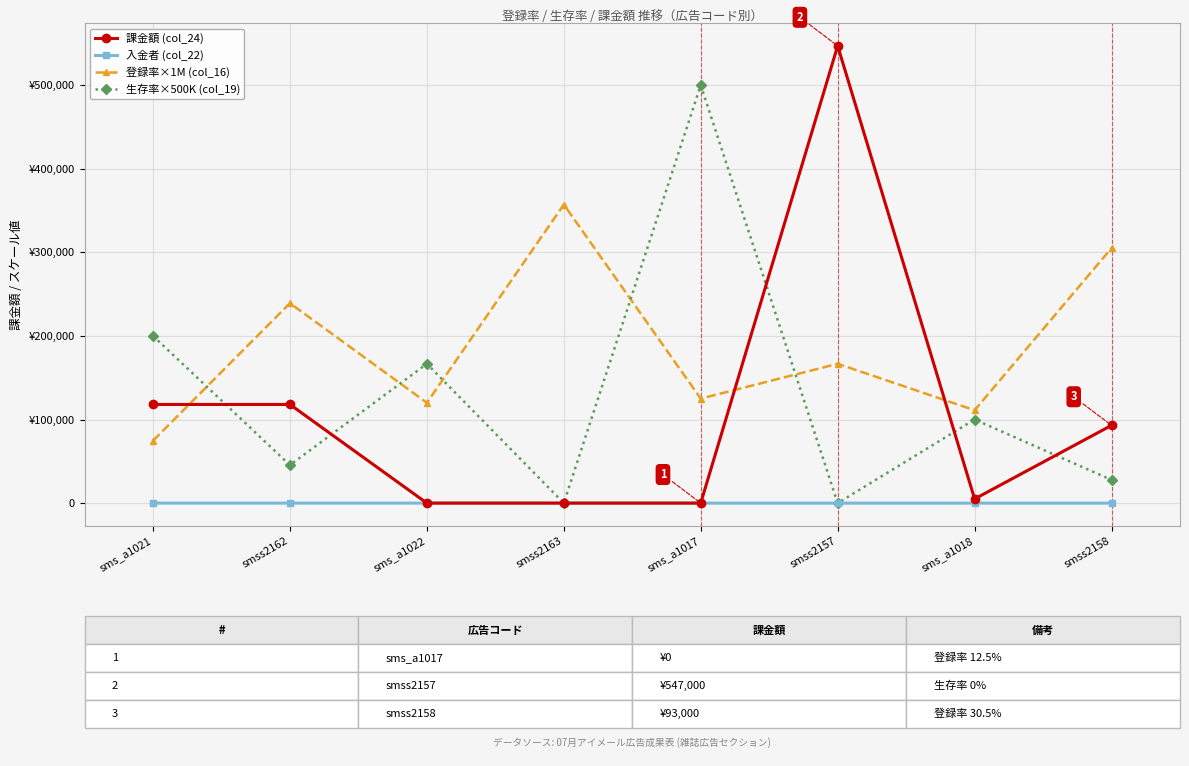

True or false: 登録率×1M (col_16) has more than 0 points higher than both neighbors.

True